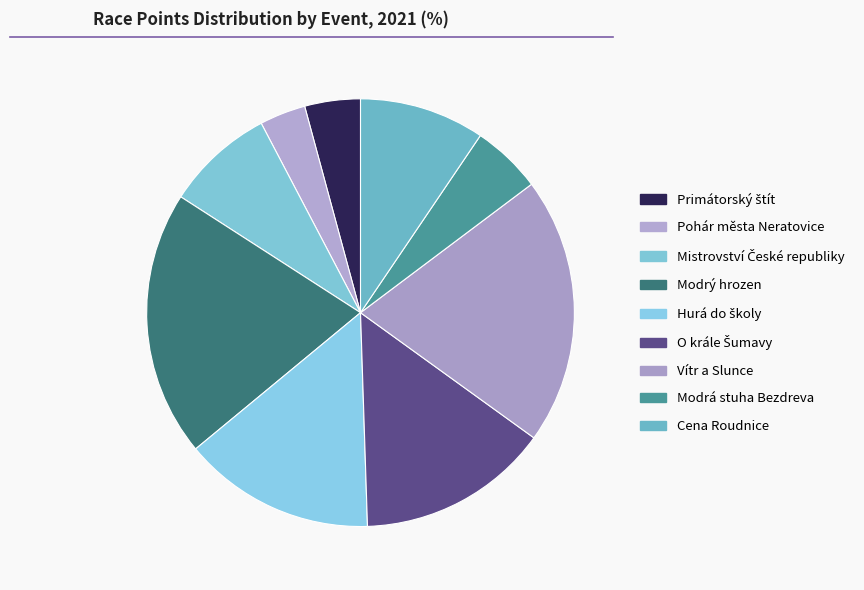

Approximately how many times larger is the value at Modrý hrozen compared to Vítr a Slunce?

1.0